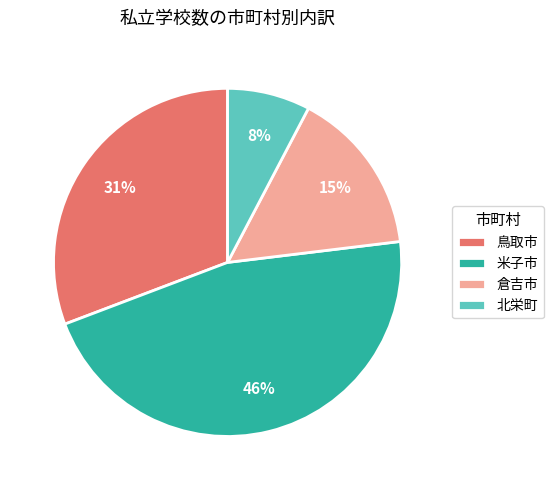

What is the ratio of the value at 鳥取市 to the value at 米子市?

0.7